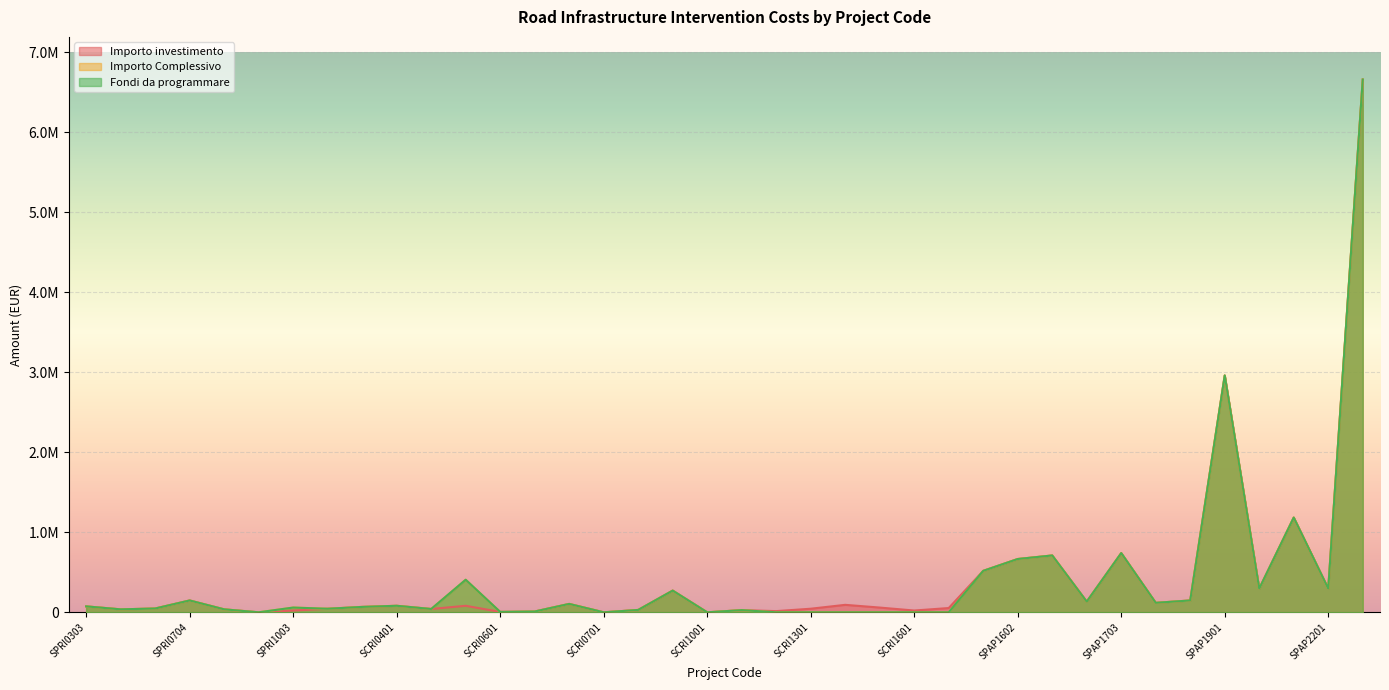

What is the total value across all series at SCRI1601?

22193